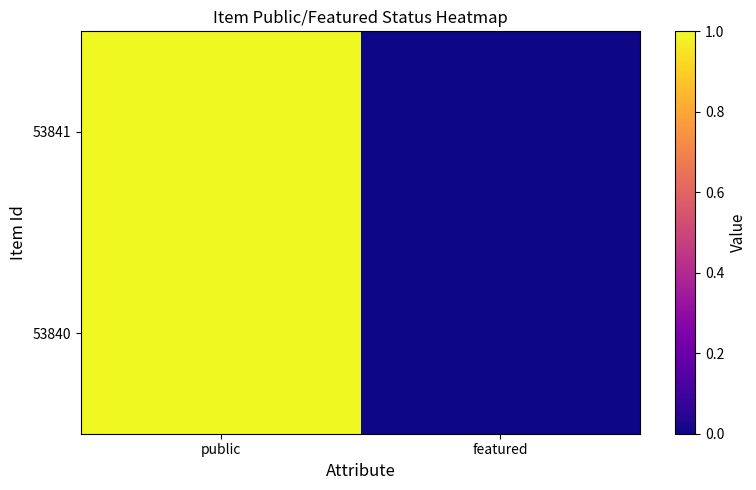

At which category is the sum across all series the highest?

public